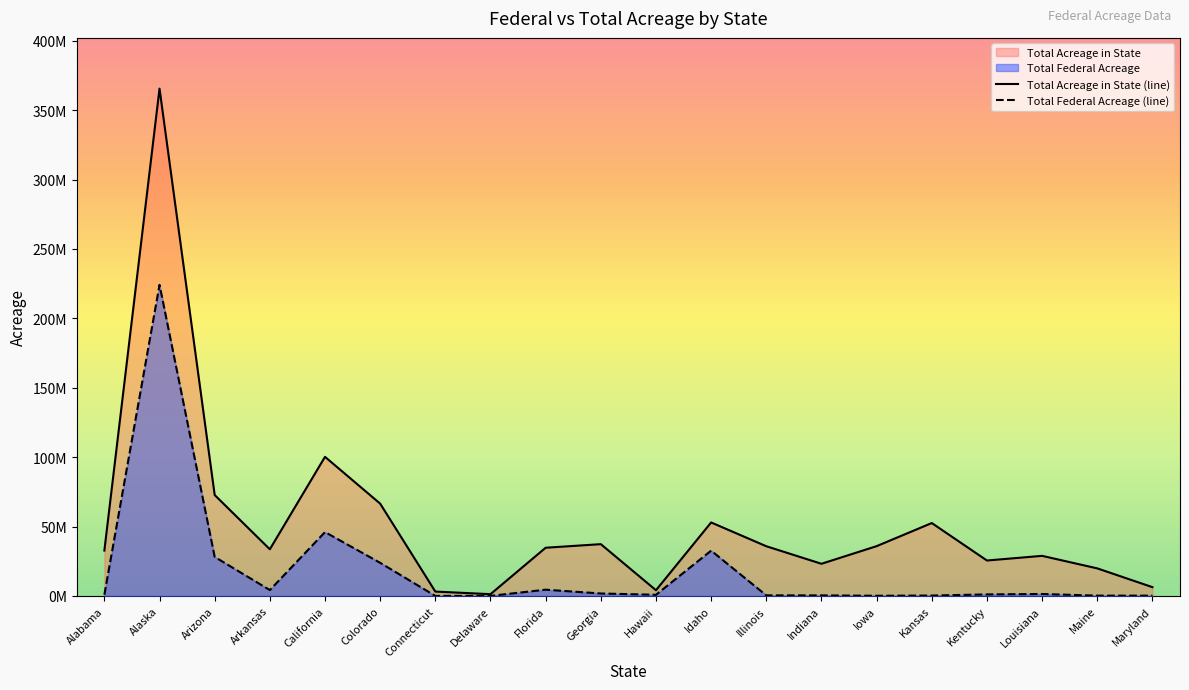

What is the difference between the highest and lowest values at Kansas?

52237733